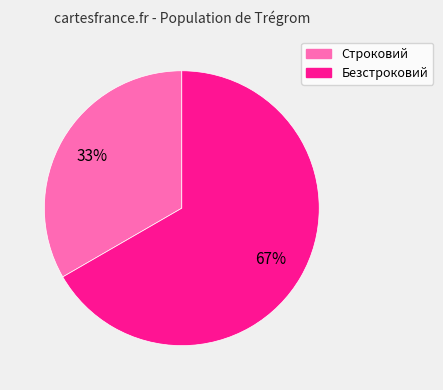

How many segments does this pie chart have?

2